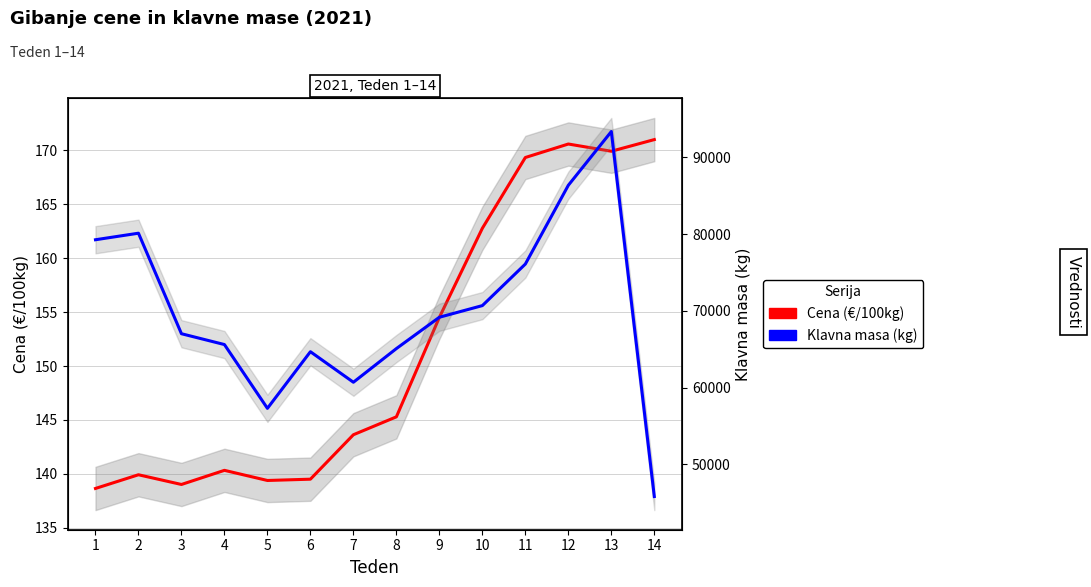

The value of Klavna masa (kg) at 10 is 43589.8. True or false?

False